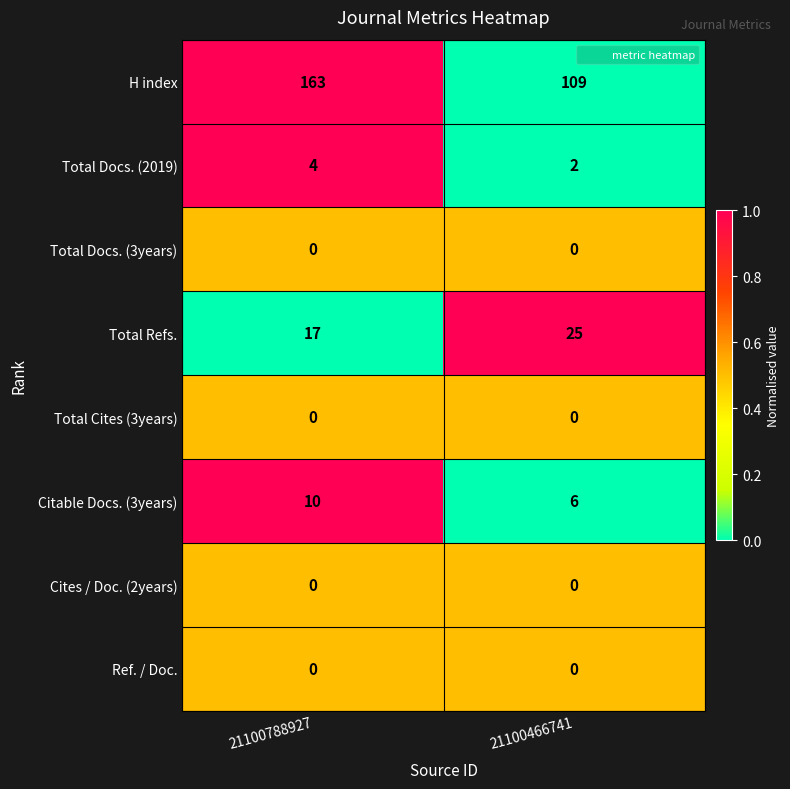

At how many categories does at least one series exceed 0?

2